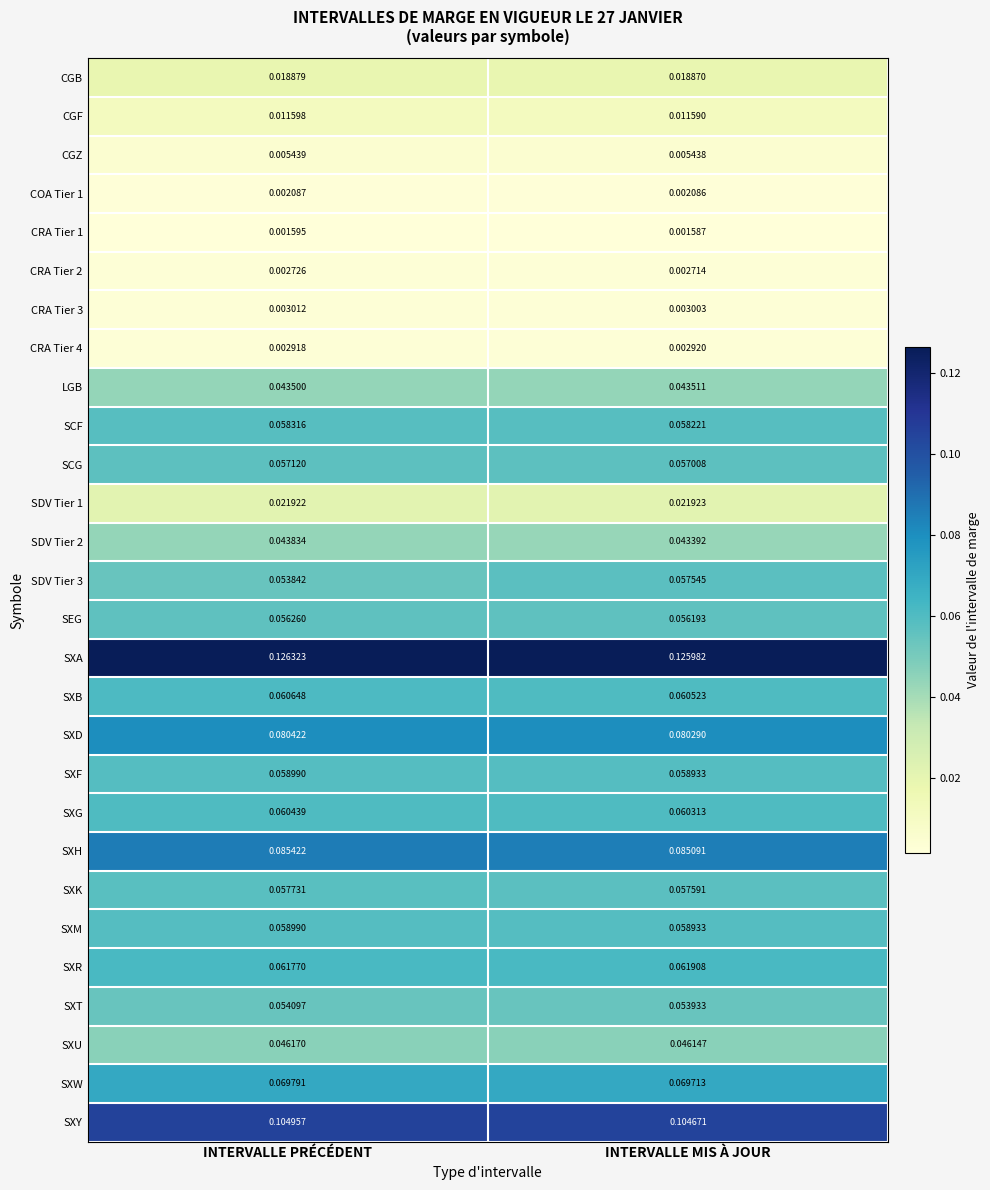

Which series has the largest total across all categories?

SXA